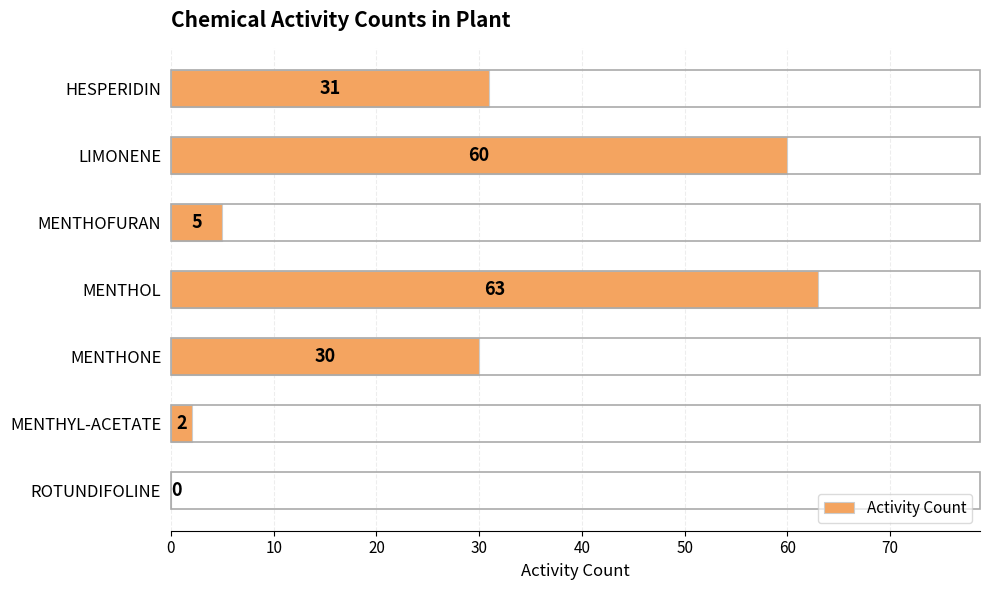

What is the change in value from LIMONENE to MENTHOL?

+3